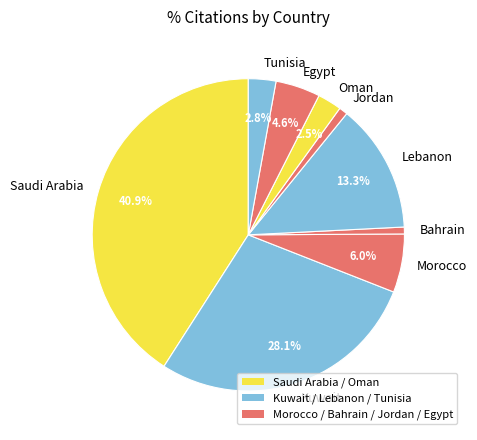

How many segments does this pie chart have?

9